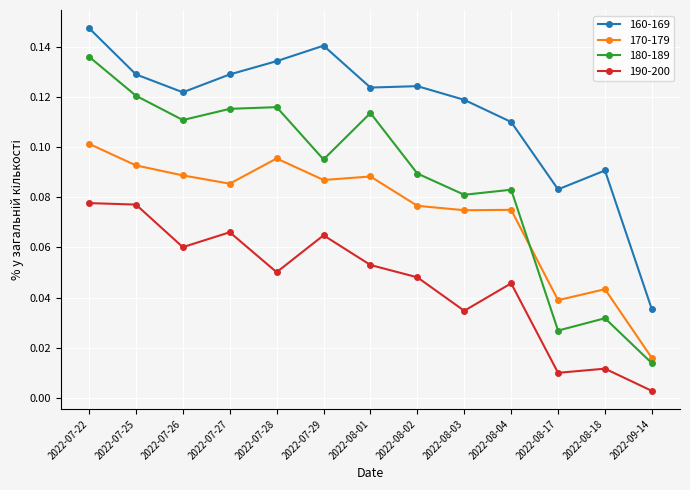

Count the 170-179 values in the range 0 to 1.

13